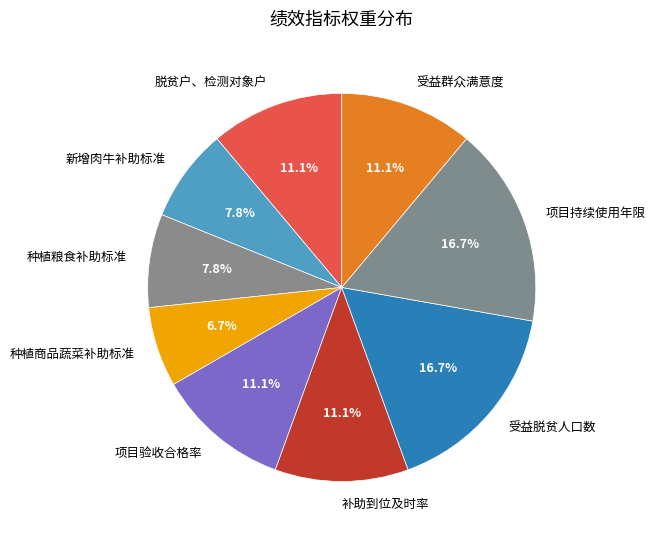

How many segments does this pie chart have?

9